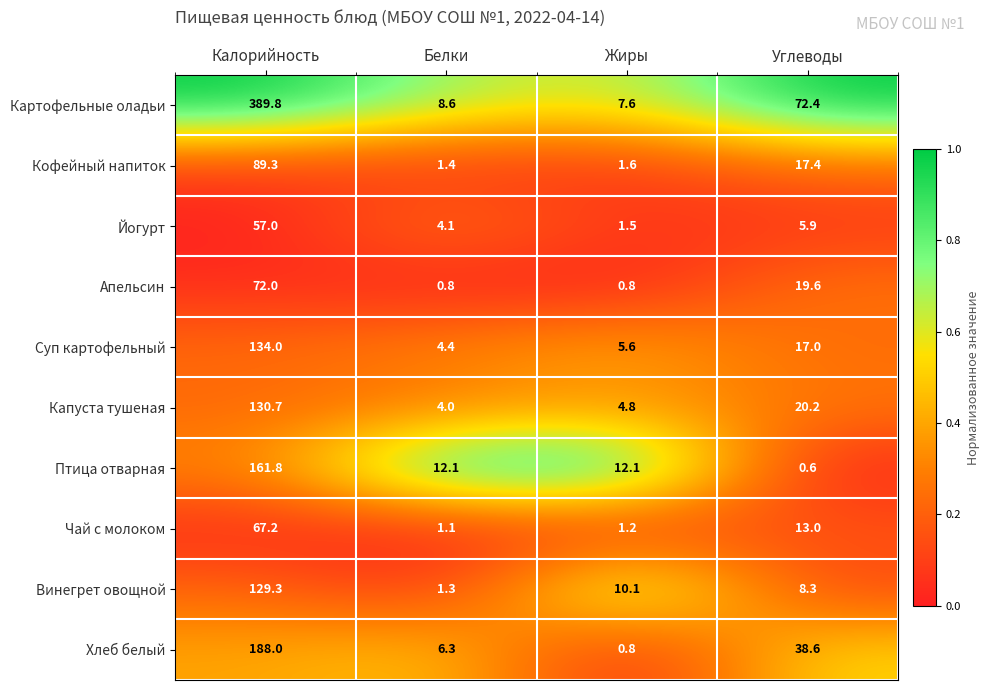

Rank the series by their maximum value, from lowest to highest.

Йогурт, Чай с молоком, Апельсин, Кофейный напиток, Винегрет овощной, Капуста тушеная, Суп картофельный, Птица отварная, Хлеб белый, Картофельные оладьи